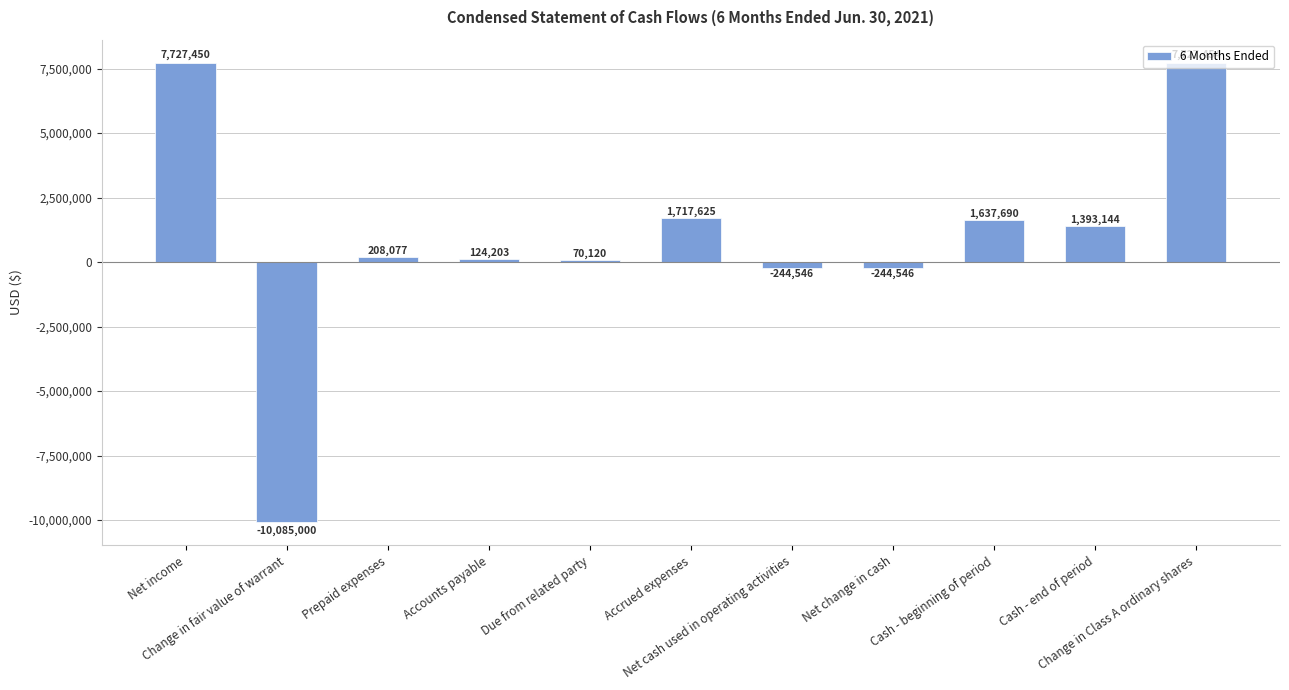

Reading left to right, extract all data points from this chart.

7727450	-10085000	208077	124203	70120	1717625	-244546	-244546	1637690	1393144	7727454